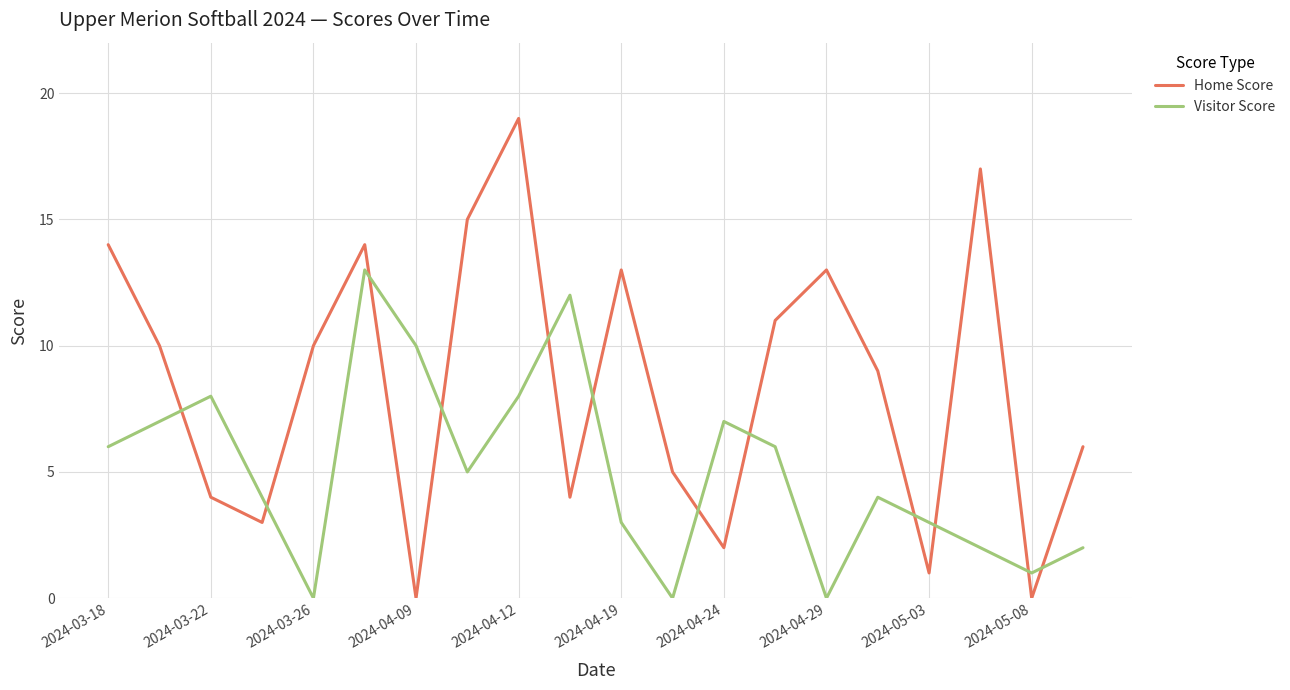

What is the greatest value displayed?

19